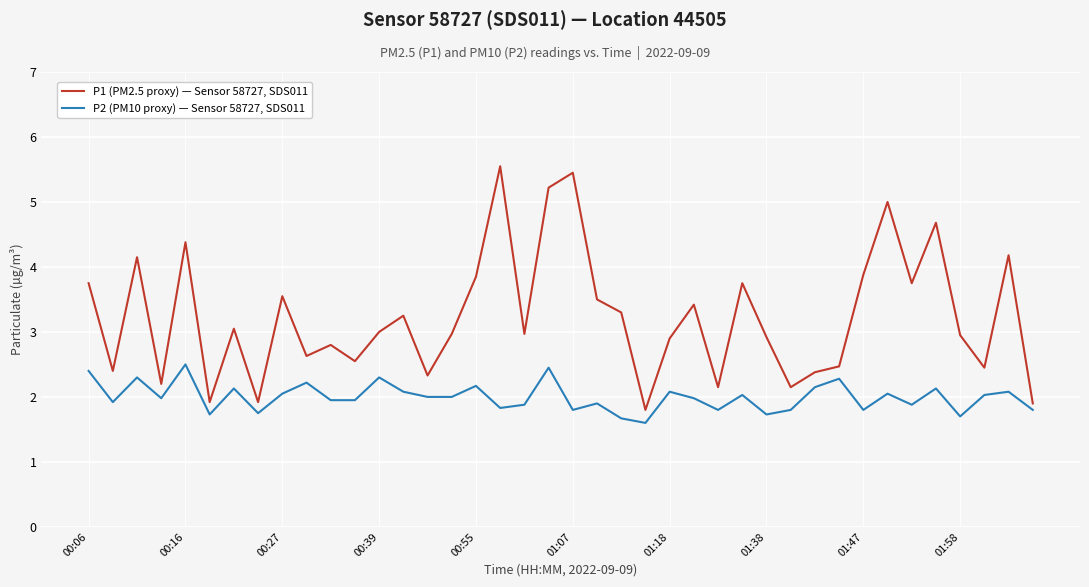

Which series has the largest total across all categories?

P1 (PM2.5 proxy) — Sensor 58727, SDS011